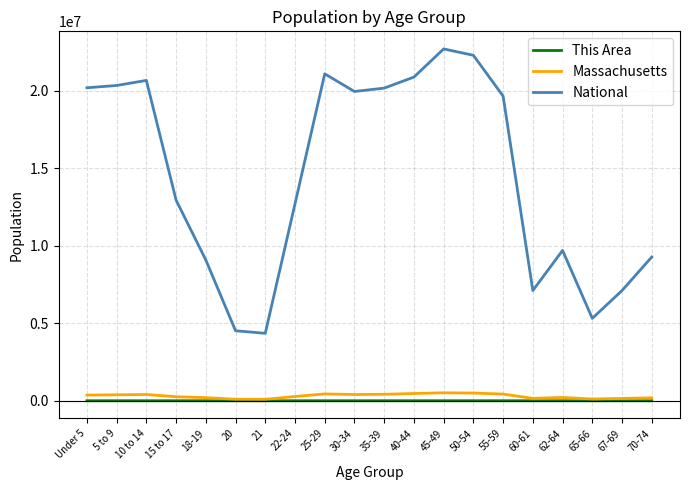

How many categories are shown in the chart?

20